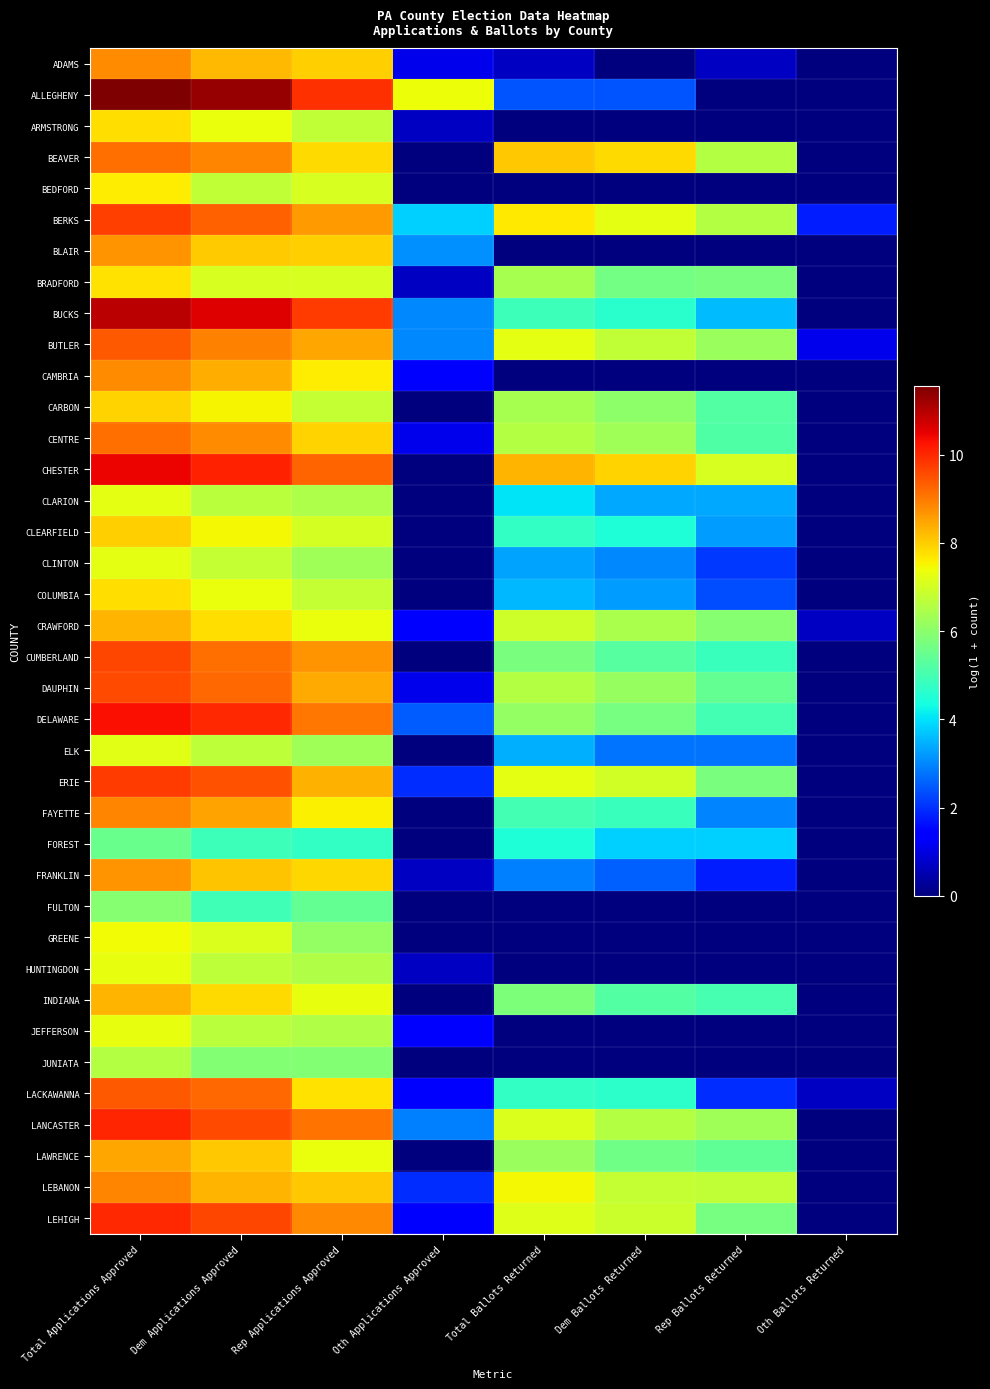

At how many categories does at least one series exceed 1?

8